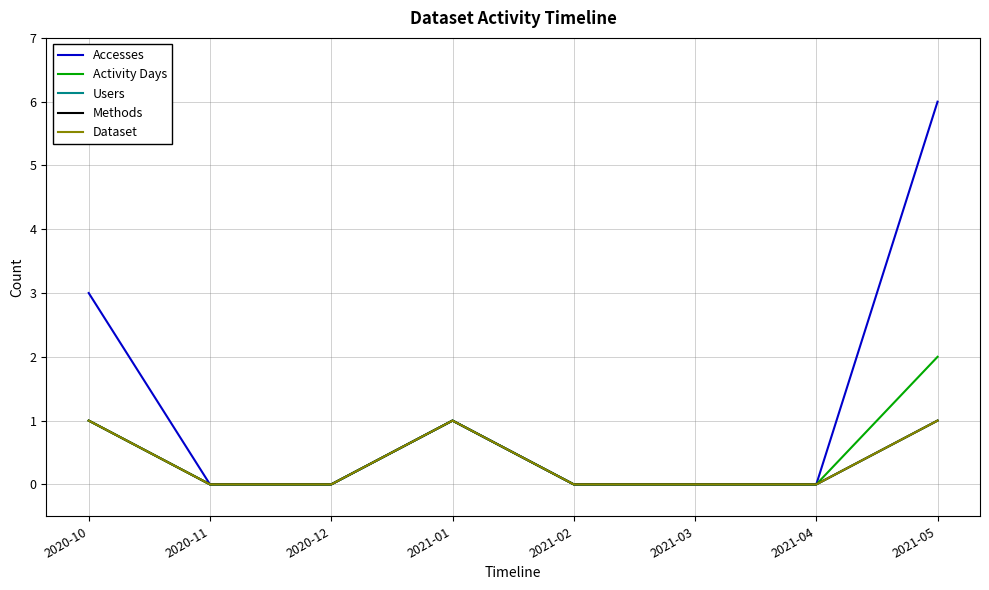

At 2020-12, list the series in order from smallest to largest.

Accesses, Activity Days, Users, Methods, Dataset